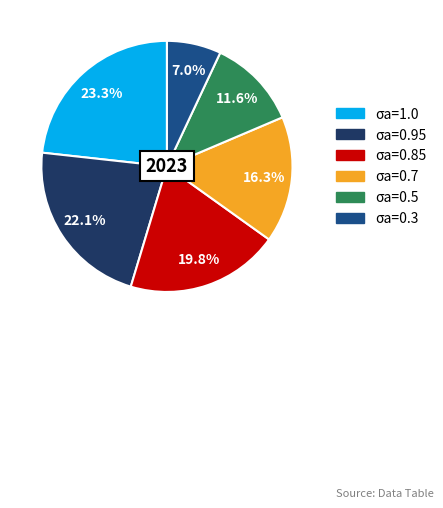

What percentage do σa=0.5 and σa=1.0 together represent?

34.9%